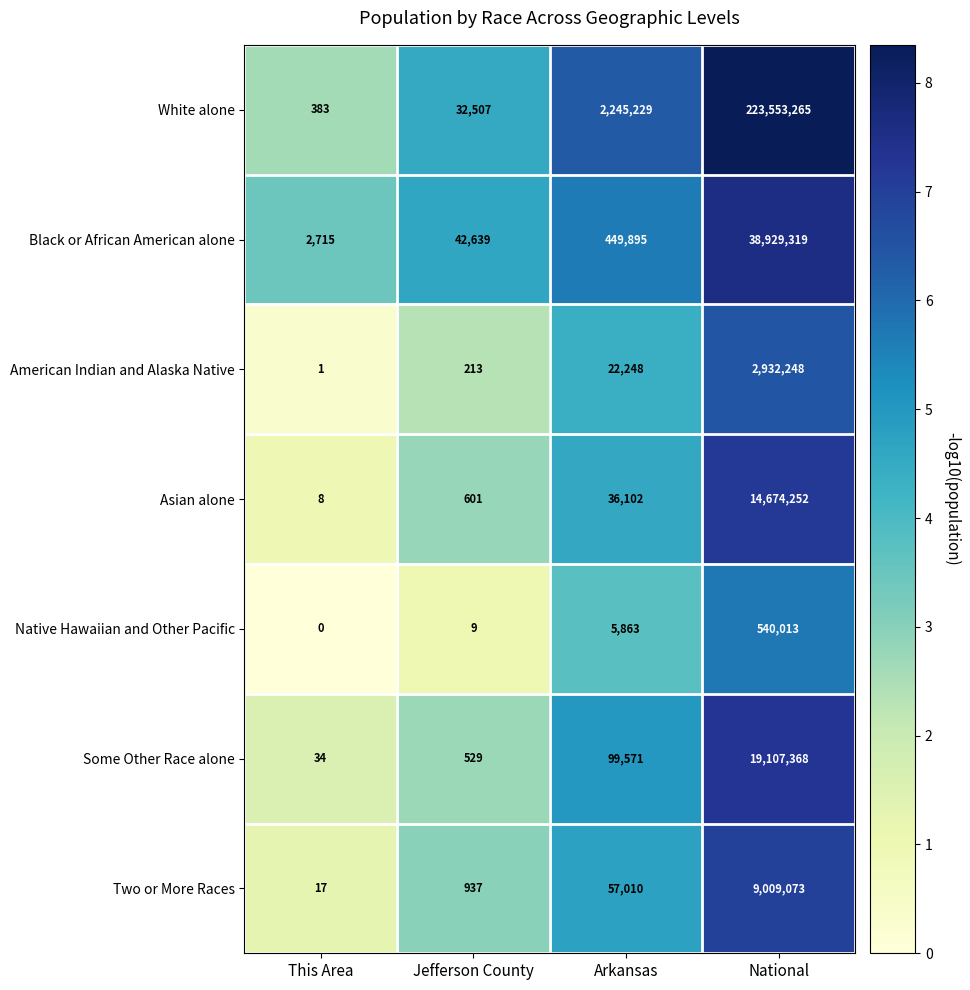

Reading left to right, extract all data points from this chart.

White alone: 383	32507	2245229	223553265
Black or African American alone: 2715	42639	449895	38929319
American Indian and Alaska Native: 1	213	22248	2932248
Asian alone: 8	601	36102	14674252
Native Hawaiian and Other Pacific: 0	9	5863	540013
Some Other Race alone: 34	529	99571	19107368
Two or More Races: 17	937	57010	9009073